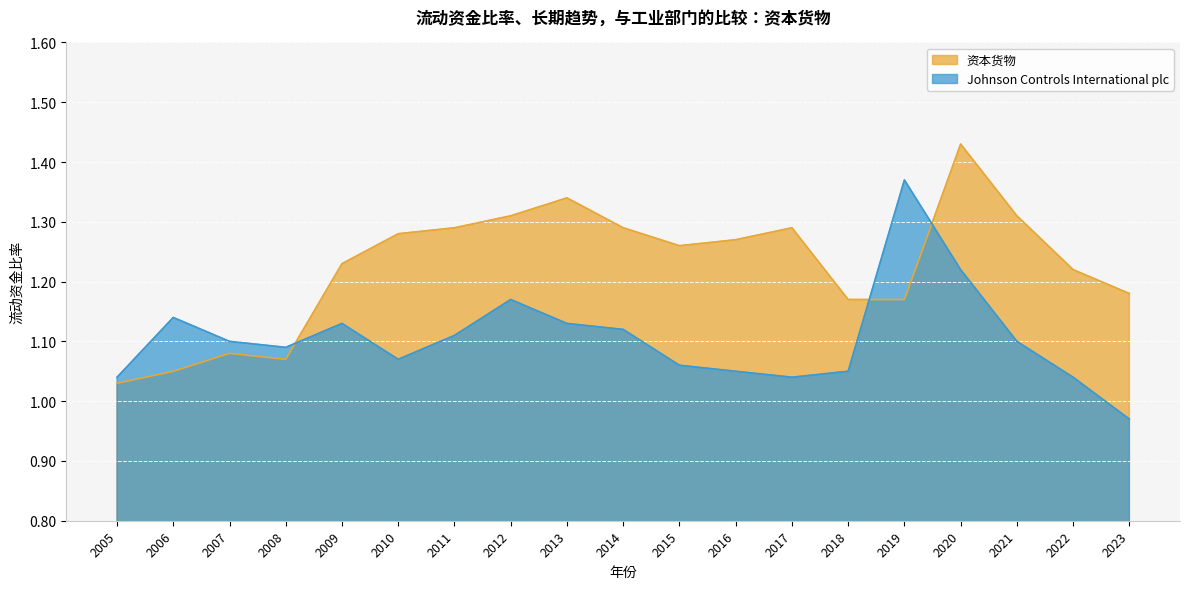

Which series has the largest range (max minus min)?

Johnson Controls International plc